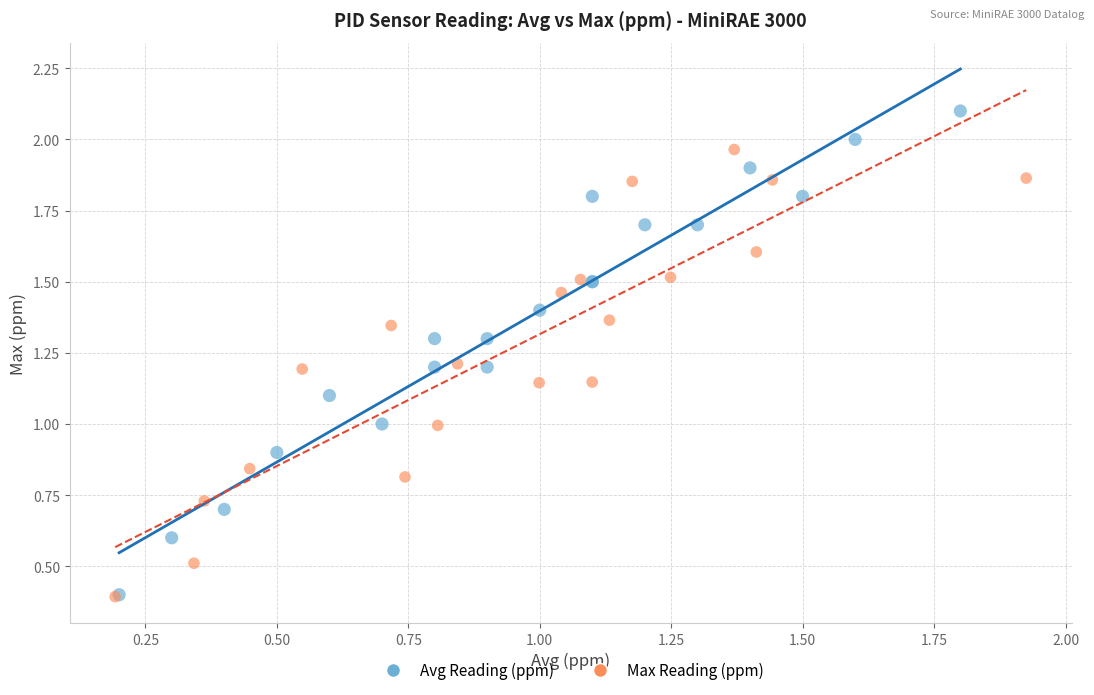

Which series has the largest Y range (max minus min)?

Avg Reading (ppm)